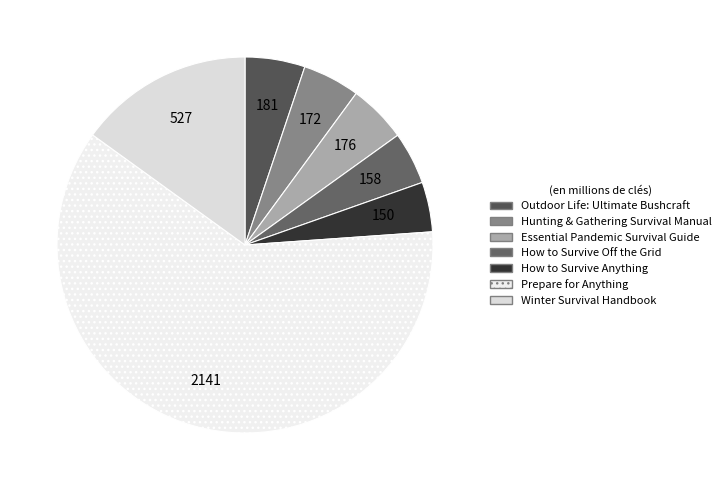

To the nearest percent, what is the average slice percentage?

14%